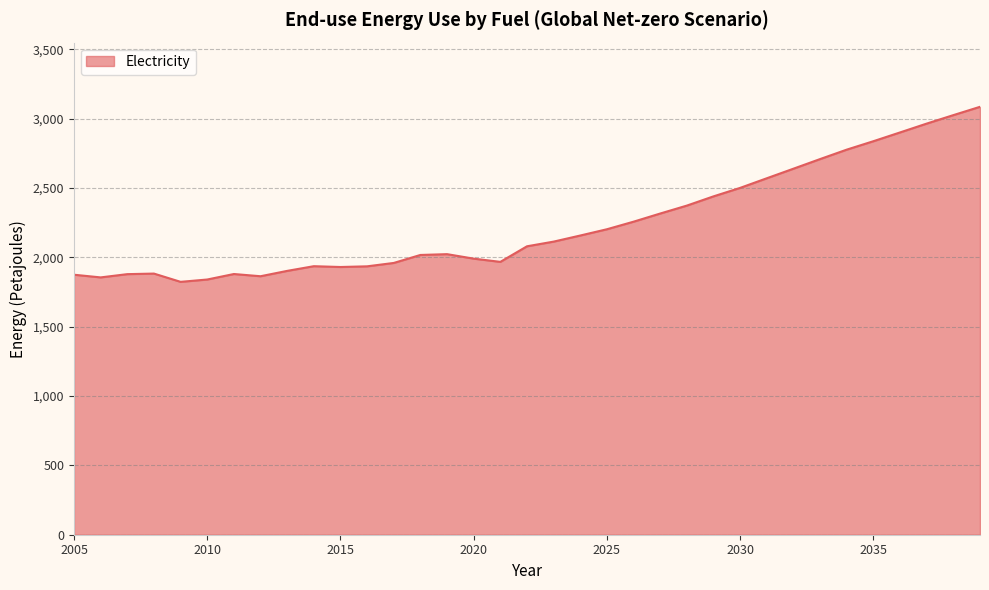

What is the maximum value shown in the chart?

3085.2